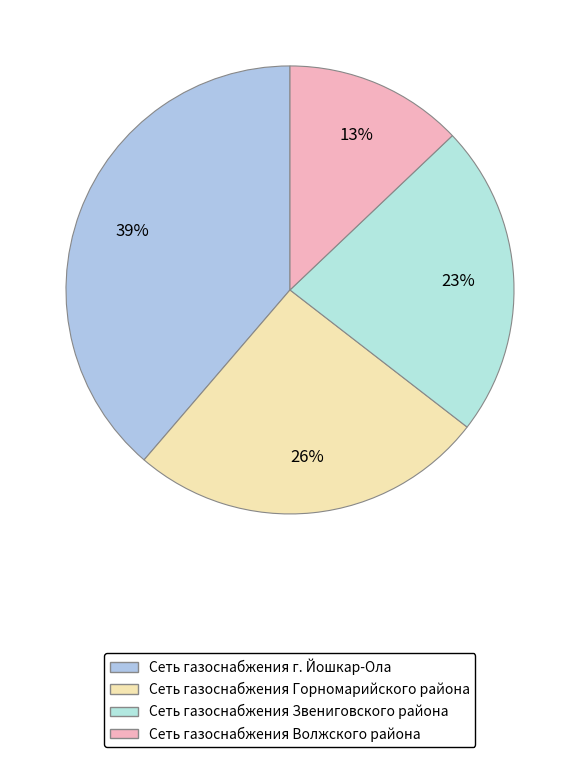

How many segments does this pie chart have?

4